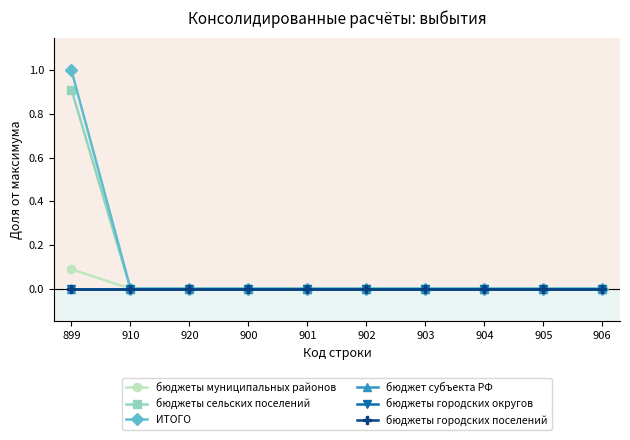

True or false: бюджеты городских поселений has a value of 0.0 at 904.

True